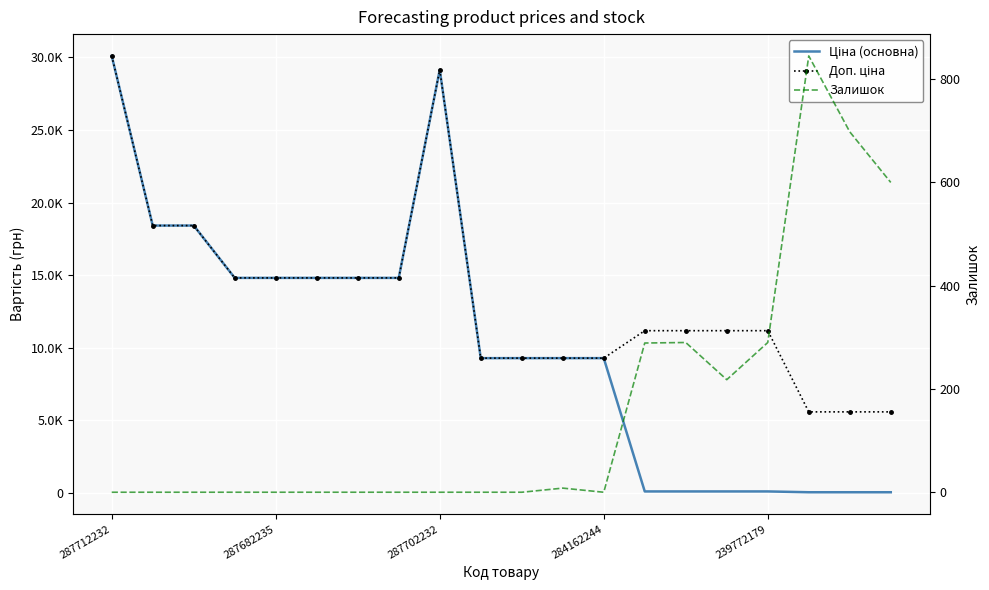

What is the average value of the Ціна (основна) series?

10398.1